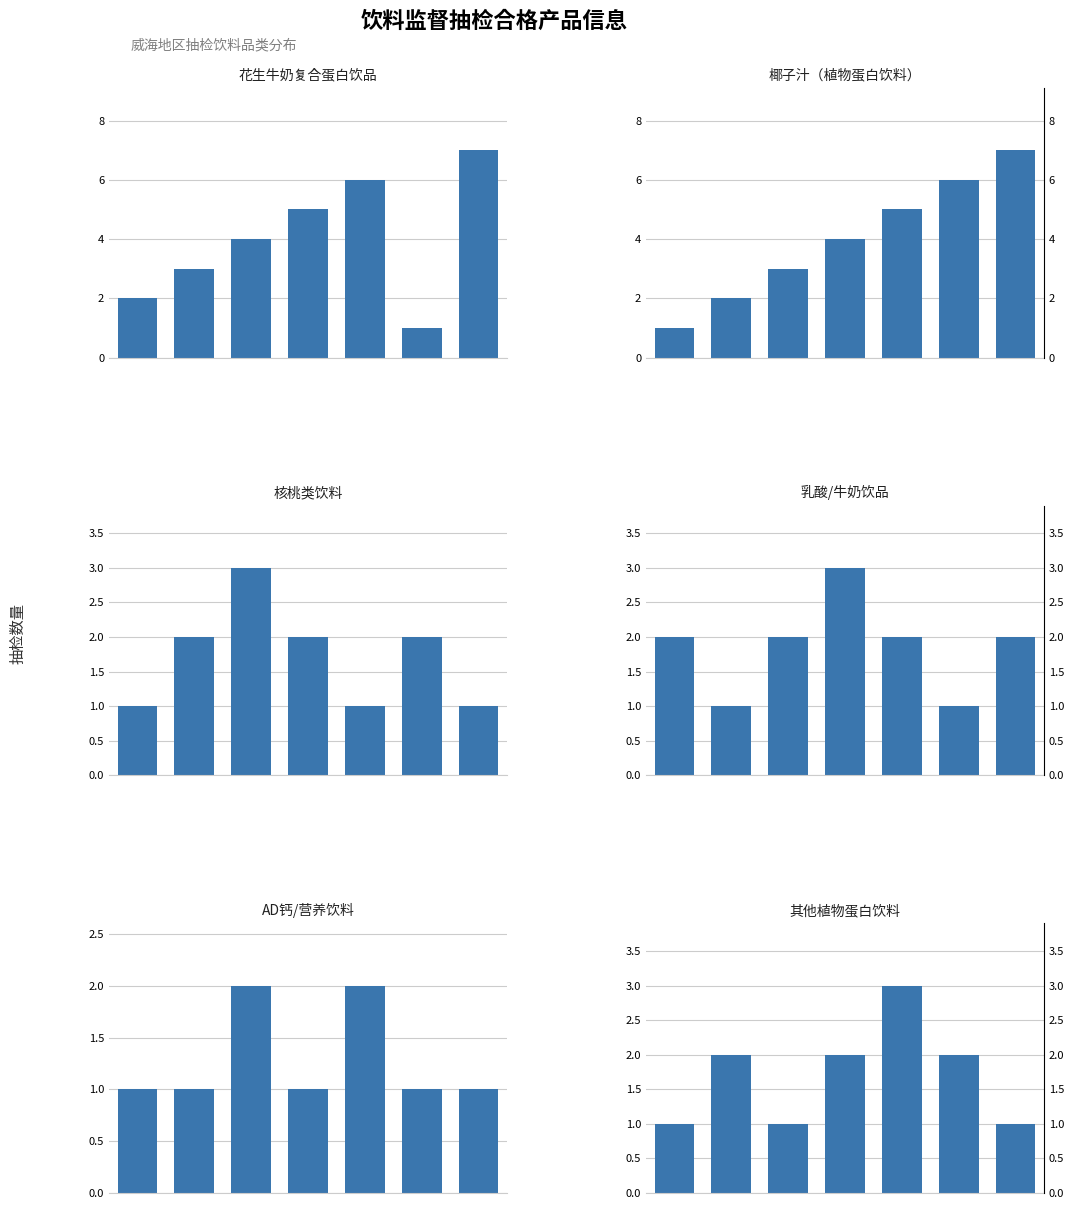

True or false: 其他植物蛋白饮料 has a value of 1 at 0.

True